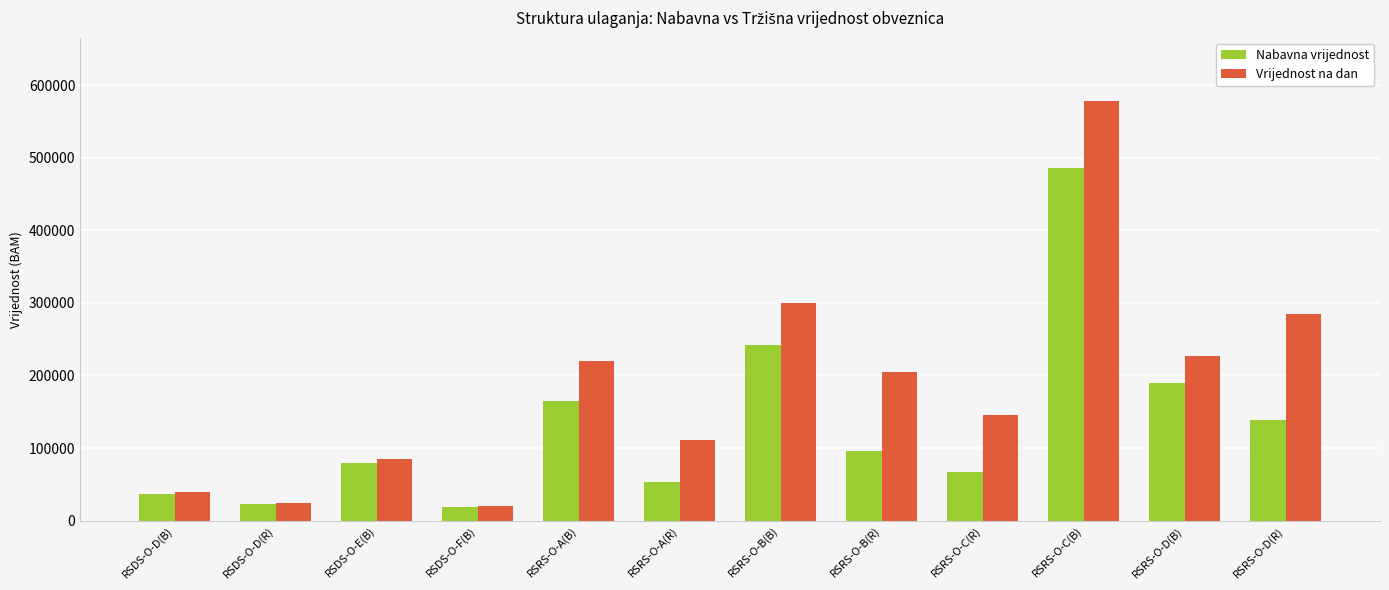

How many bars are there in each group?

2